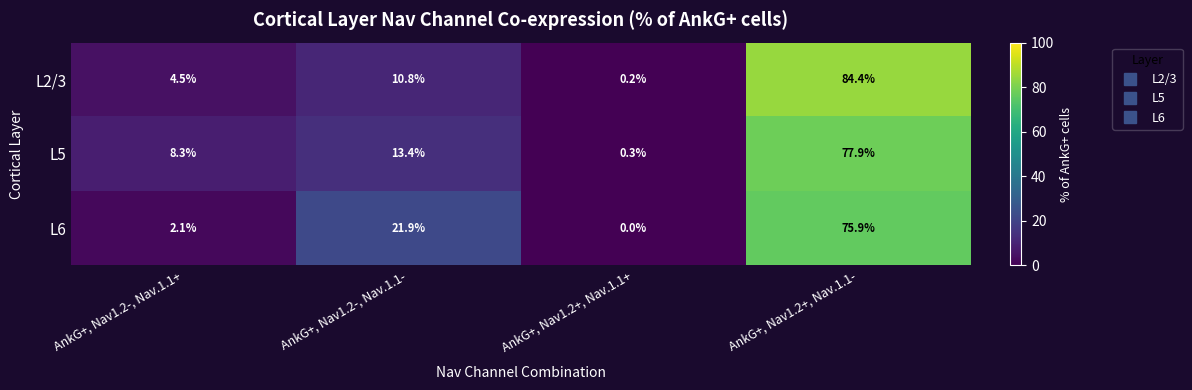

At which category is the sum across all series the highest?

AnkG+, Nav1.2+, Nav.1.1-